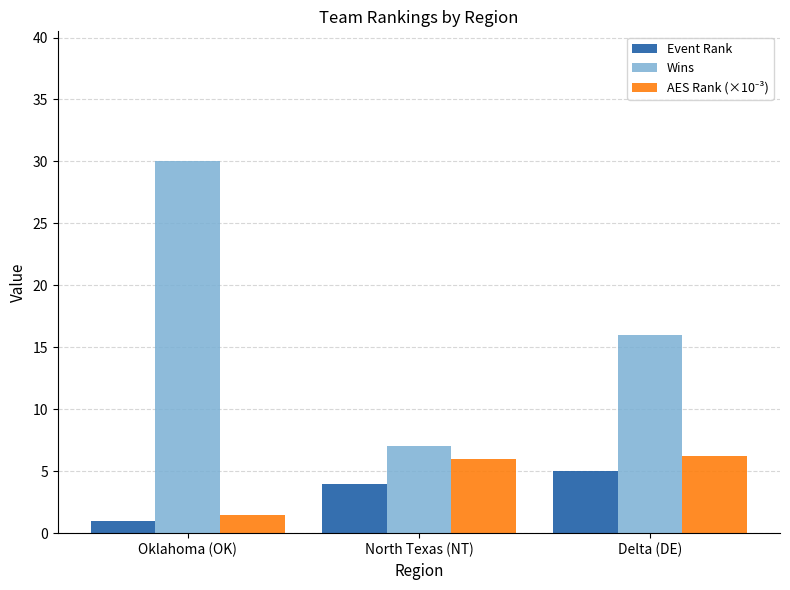

Between Oklahoma (OK) and North Texas (NT), which series saw the biggest shift?

Wins